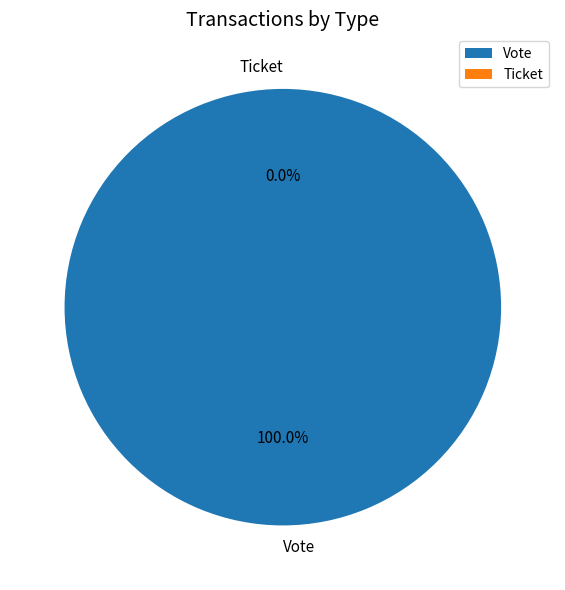

True or false: Vote accounts for 99% of the total.

False